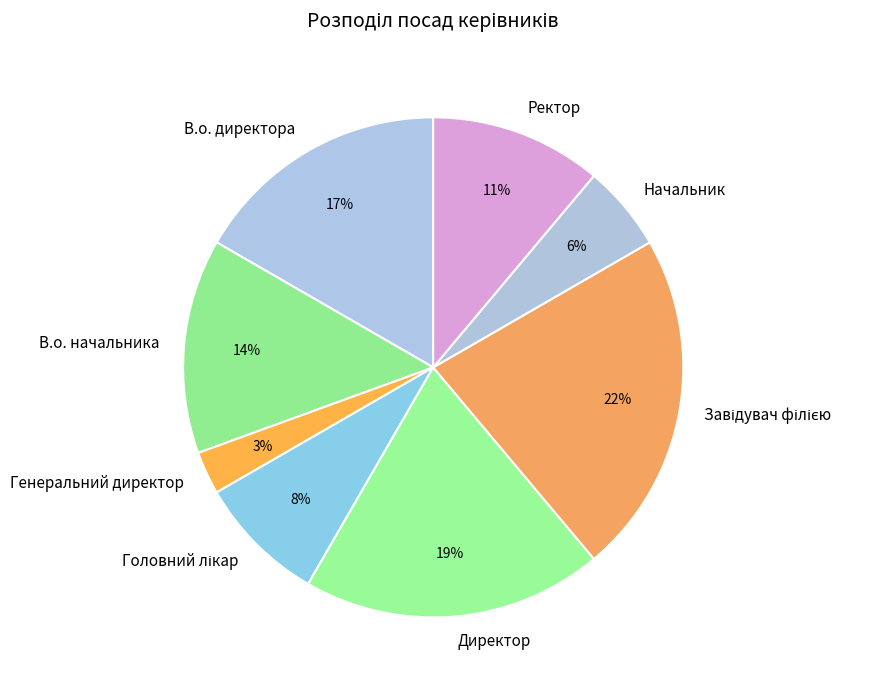

How many segments does this pie chart have?

8